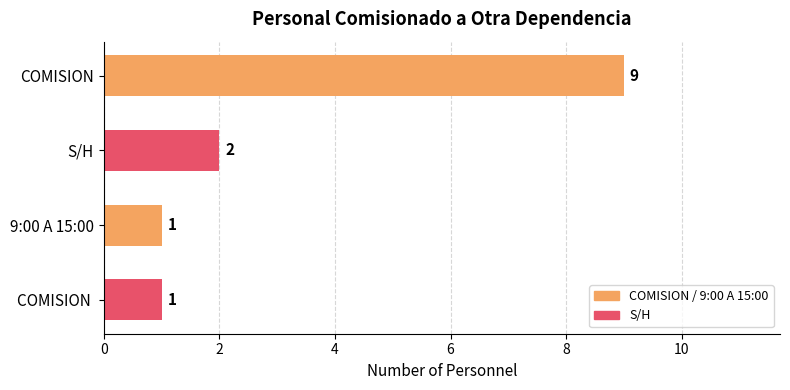

Are the bars horizontal?

Yes